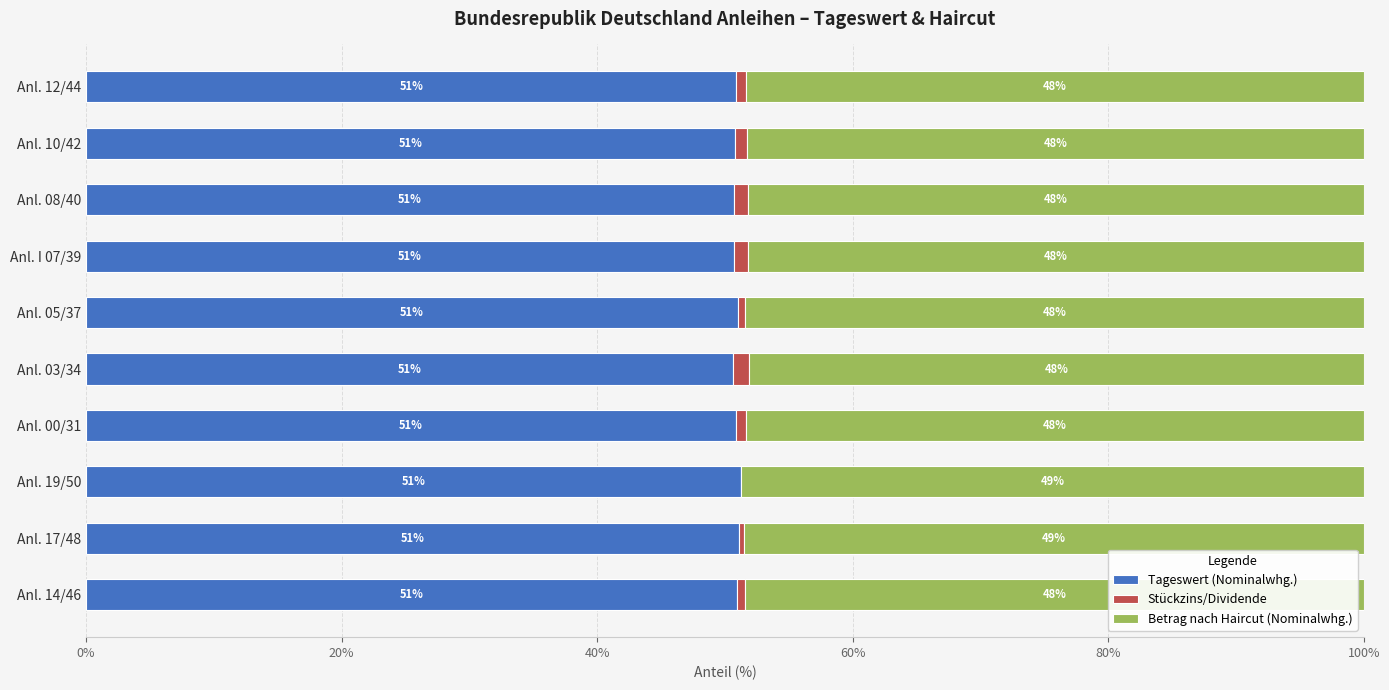

What are all the series names shown in the legend?

Tageswert (Nominalwhg.), Stückzins/Dividende, Betrag nach Haircut (Nominalwhg.)